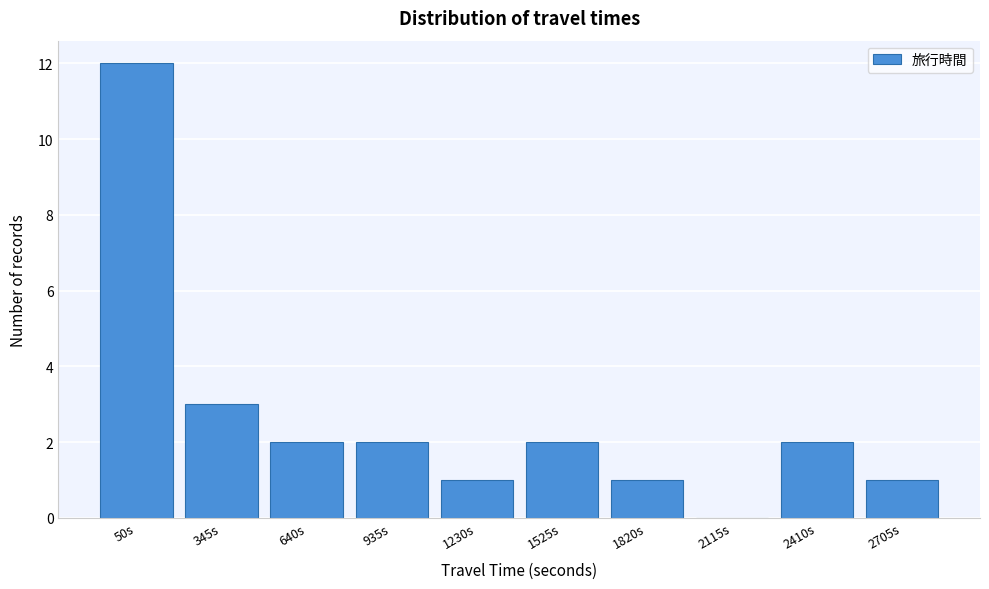

Reading left to right, extract all data points from this chart.

50s=12	345s=3	640s=2	935s=2	1230s=1	1525s=2	1820s=1	2115s=0	2410s=2	2705s=1